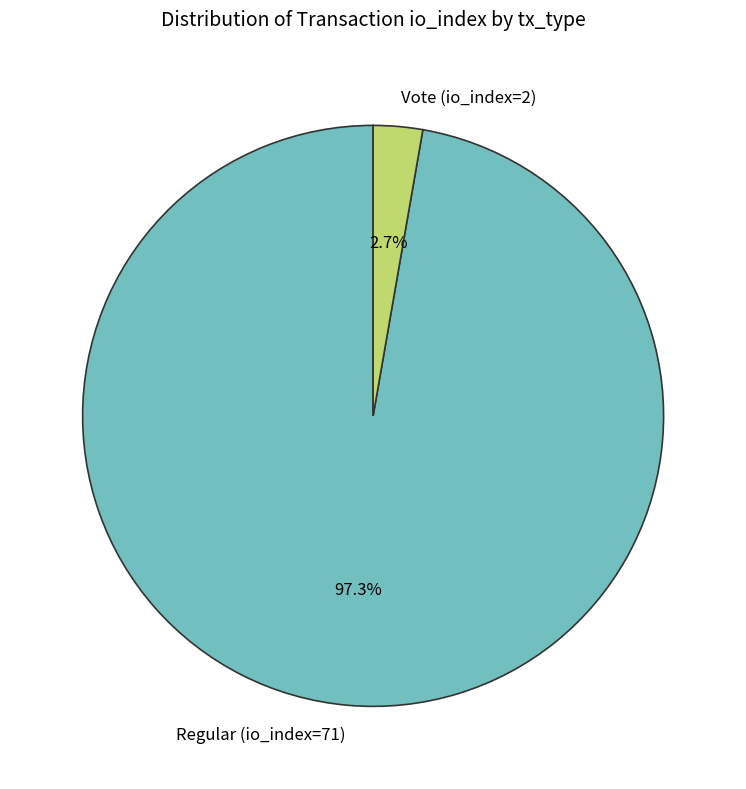

To the nearest percent, what is the combined percentage of Regular (io_index=71) and Vote (io_index=2)?

100%